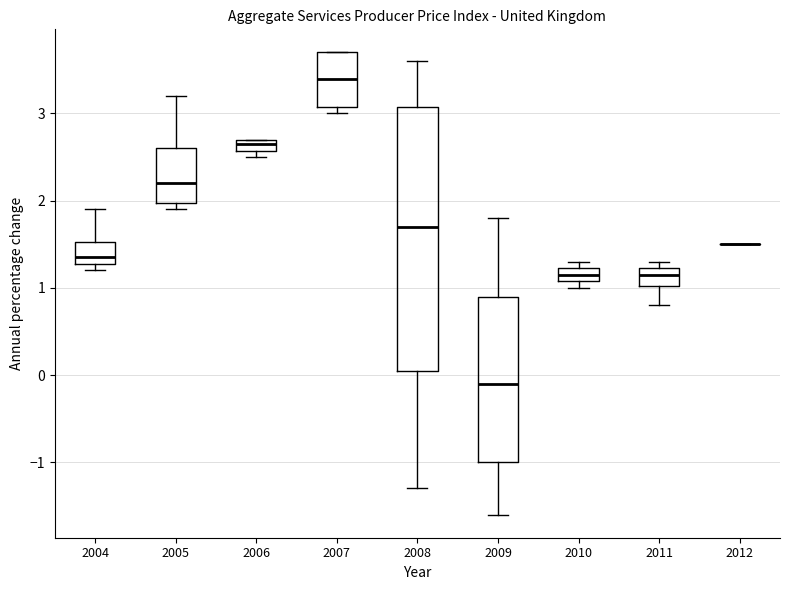

Where does the lower whisker of the box at x = 2008 end on the y-axis? The values are not printed on the chart, so give them approximately, as read against the axis.

-1.3